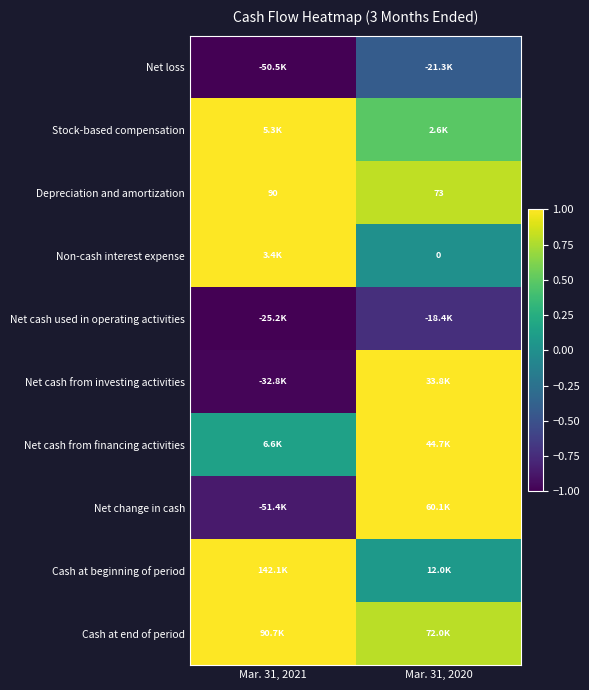

What is the difference between the maximum and minimum values in the Net cash used in operating activities series?

0.3